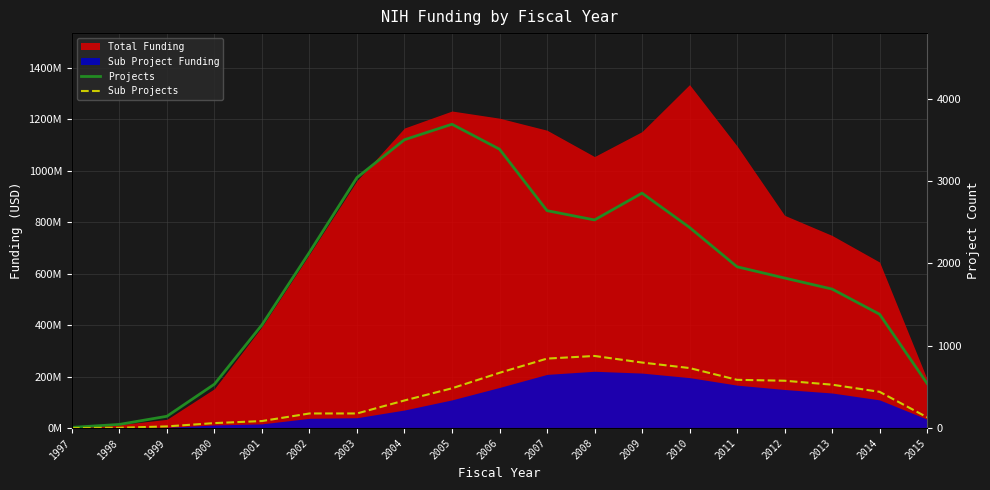

True or false: Projects and Sub Projects intersect in this chart.

False